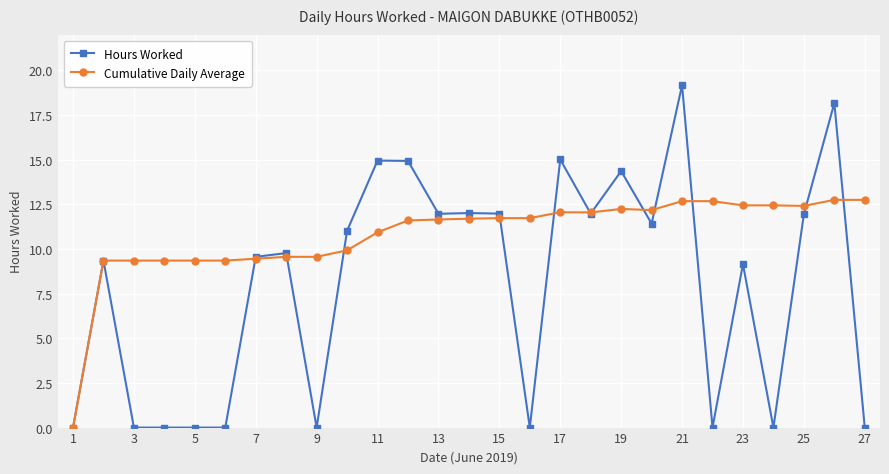

How many data points in Hours Worked are above 9?

17